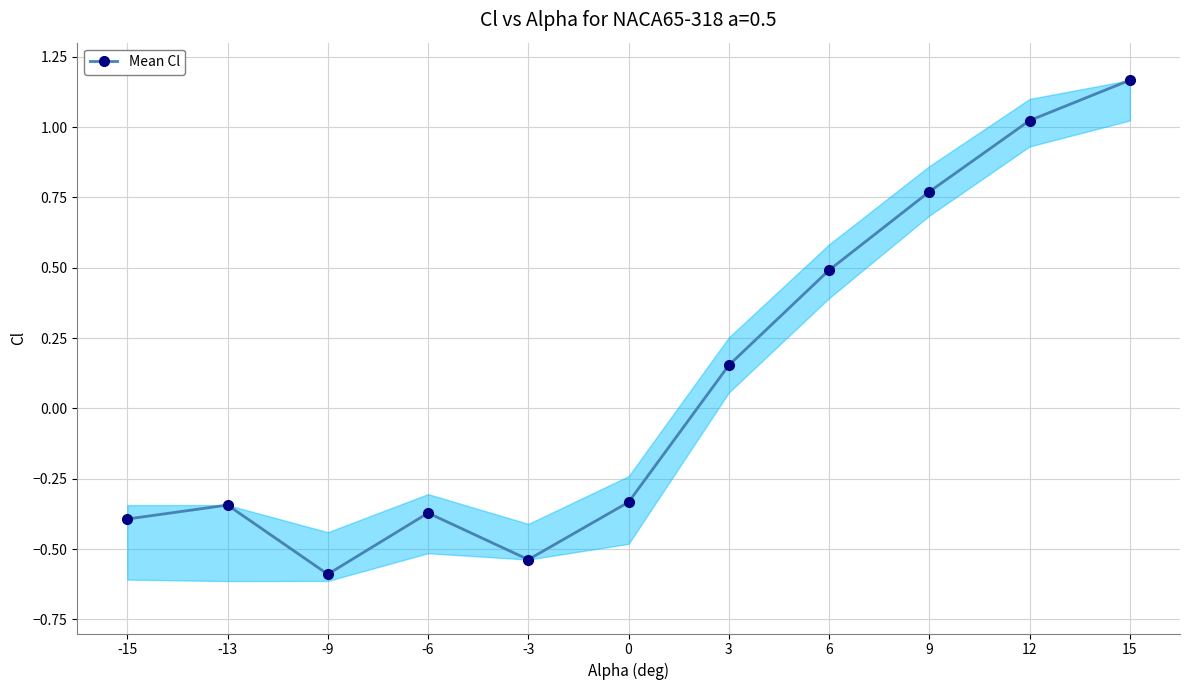

How many values are above zero?

5